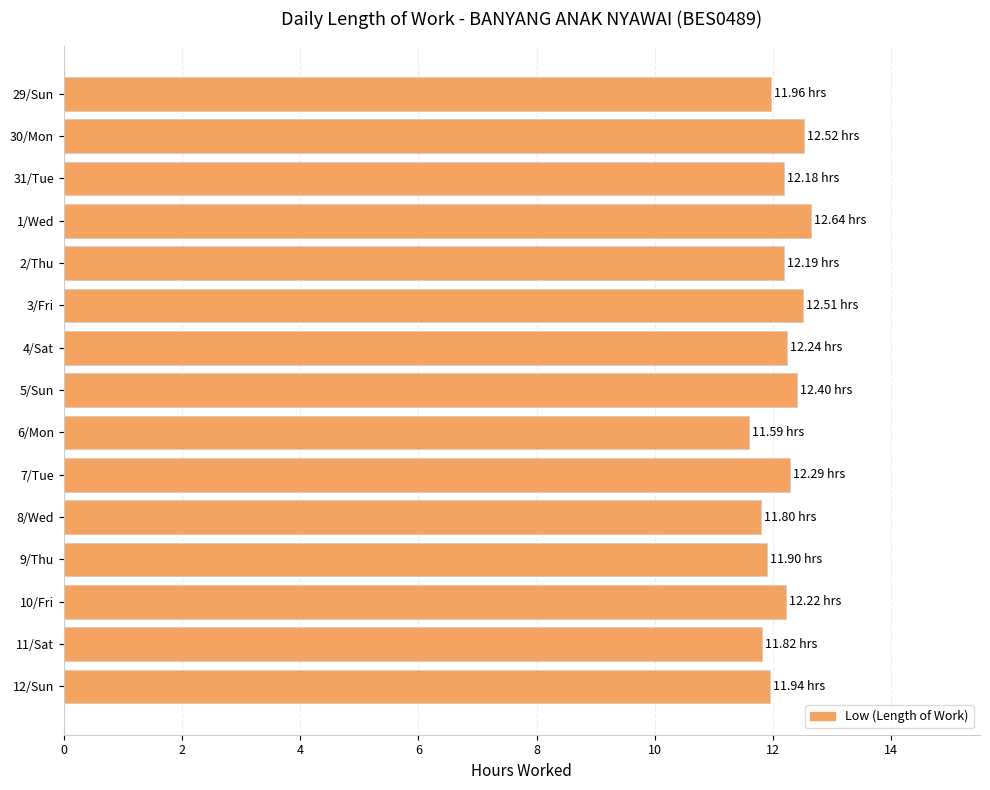

How many bars are there in total?

15